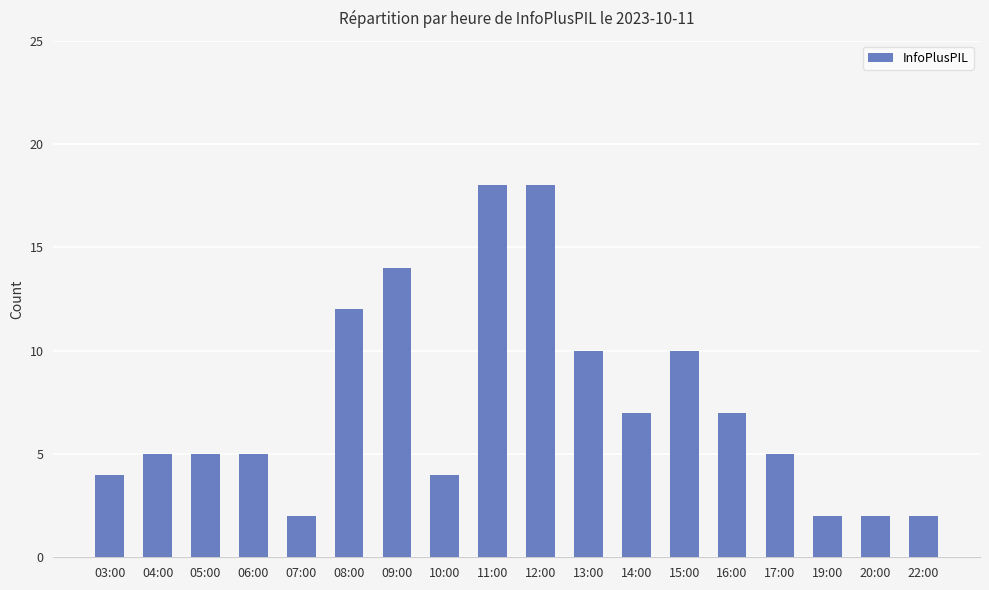

How many distinct data groups are displayed?

1